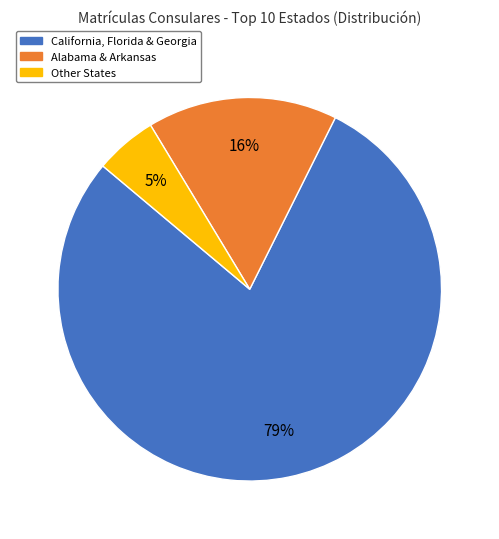

Is it true that Other States is 5% of the pie?

True